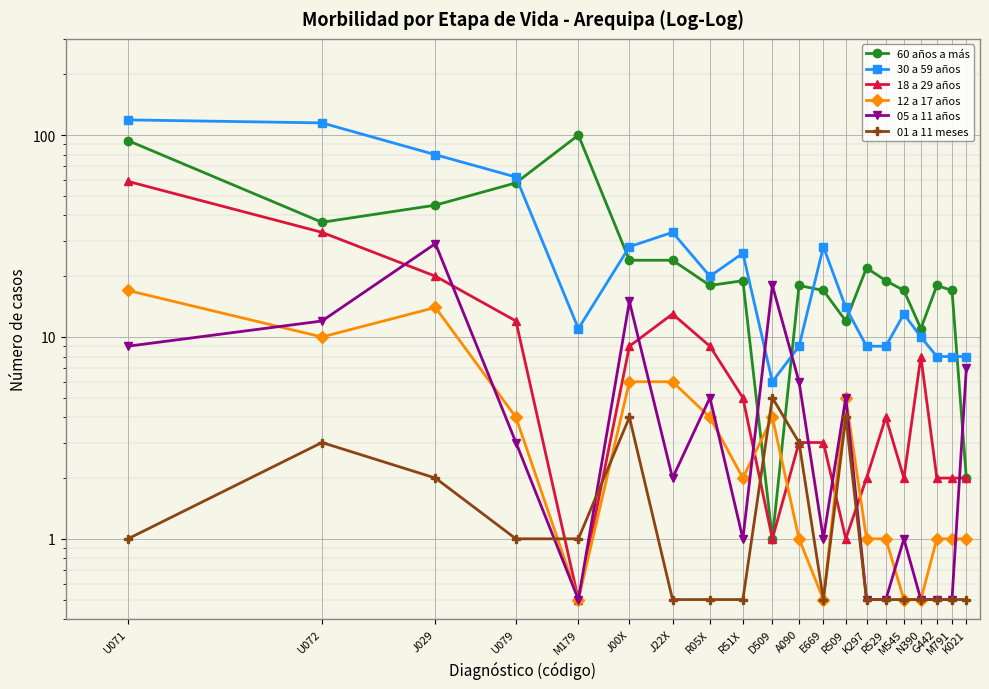

What is the label of the 18th point from the right?

J029